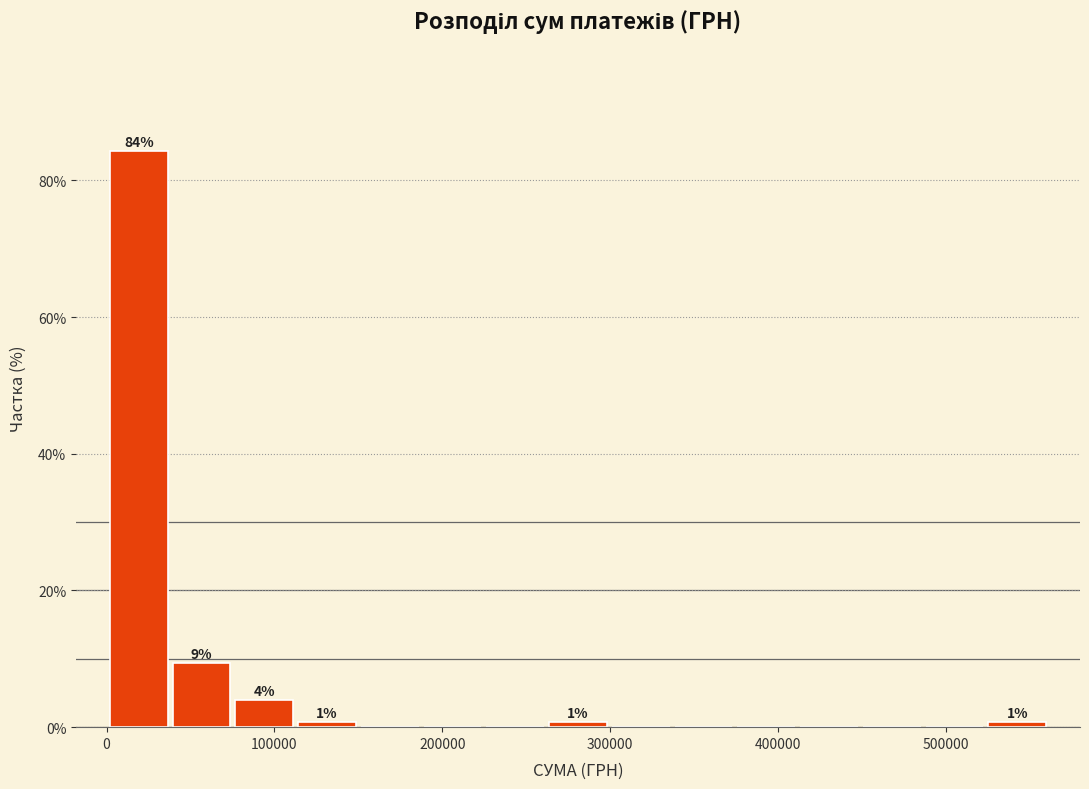

Around what value on the x-axis is the tallest bar? Give the approximate position of its centre, as read against the axis.

20000